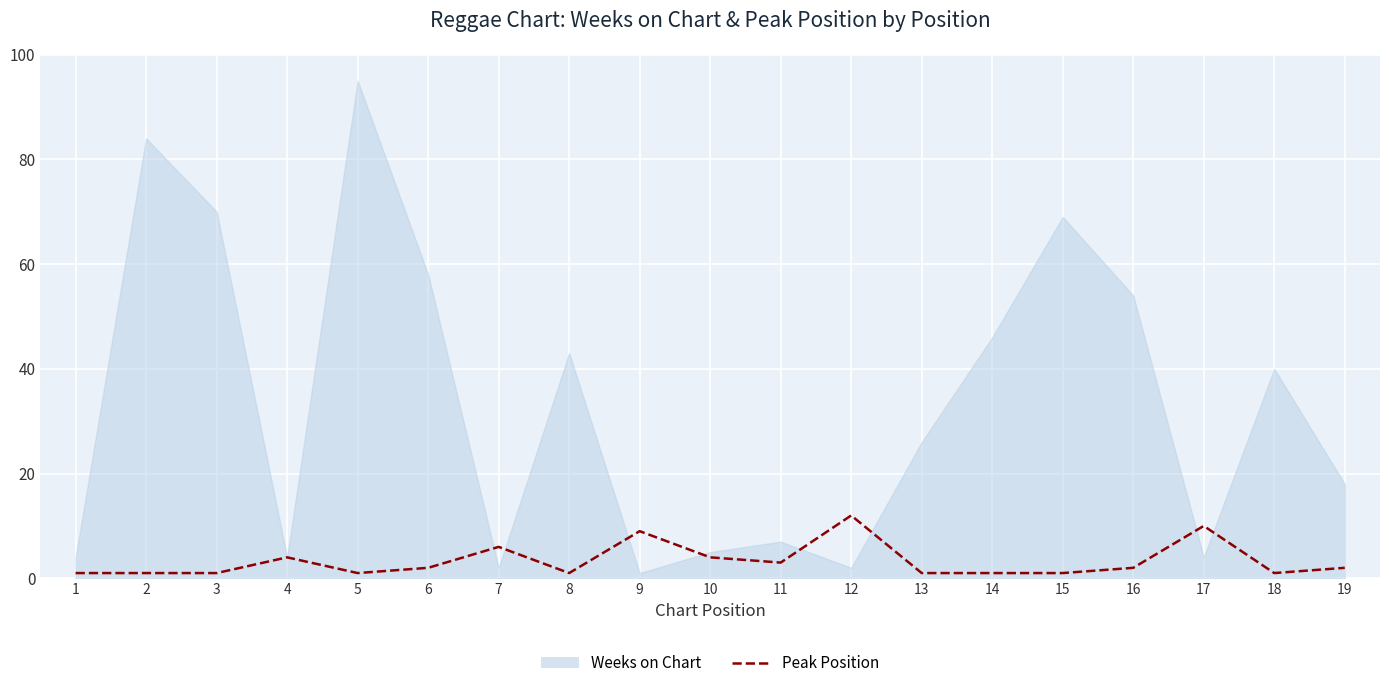

How many interior local valleys (lower than both neighbors) does the data have?

4